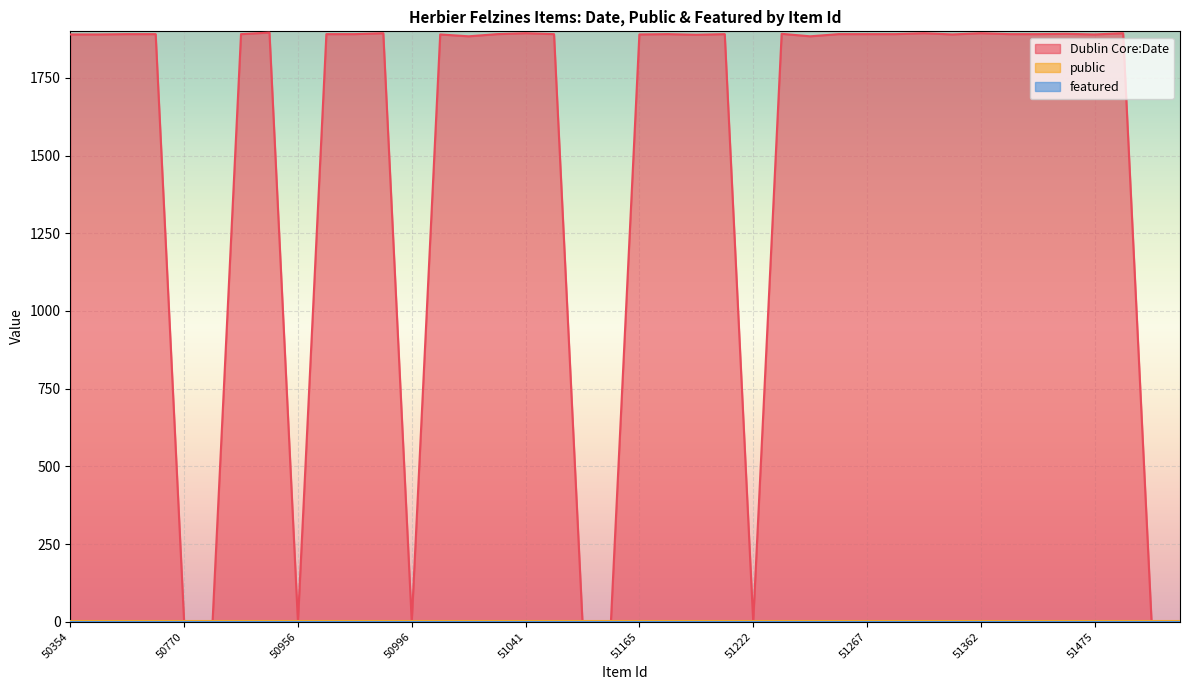

Rank the categories by public value from lowest to highest.

50354, 50376, 50665, 50673, 50770, 50834, 50884, 50912, 50956, 50971, 50988, 50994, 50996, 51023, 51033, 51039, 51041, 51083, 51114, 51159, 51165, 51168, 51181, 51189, 51222, 51224, 51259, 51261, 51267, 51269, 51330, 51343, 51362, 51424, 51437, 51471, 51475, 51491, 51526, 51533